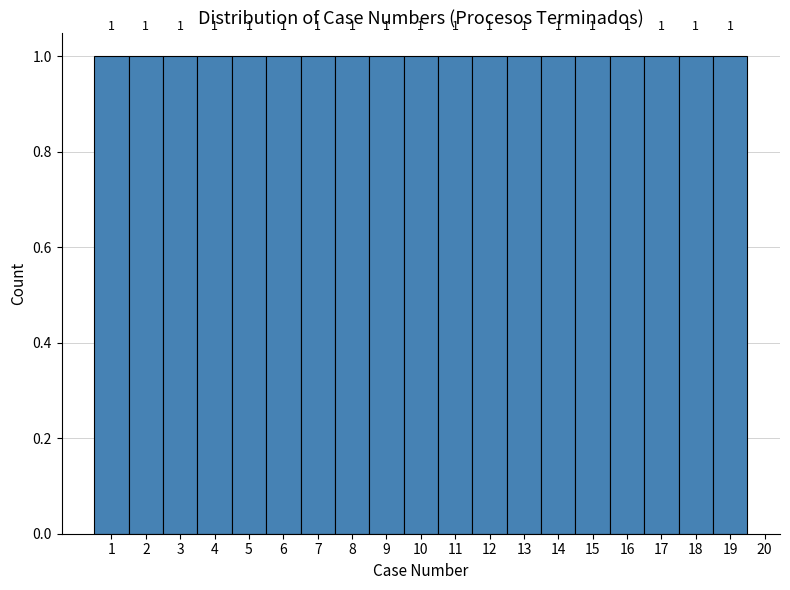

How tall is the bar that spans 3.5 to 4.5 on the x-axis?

1